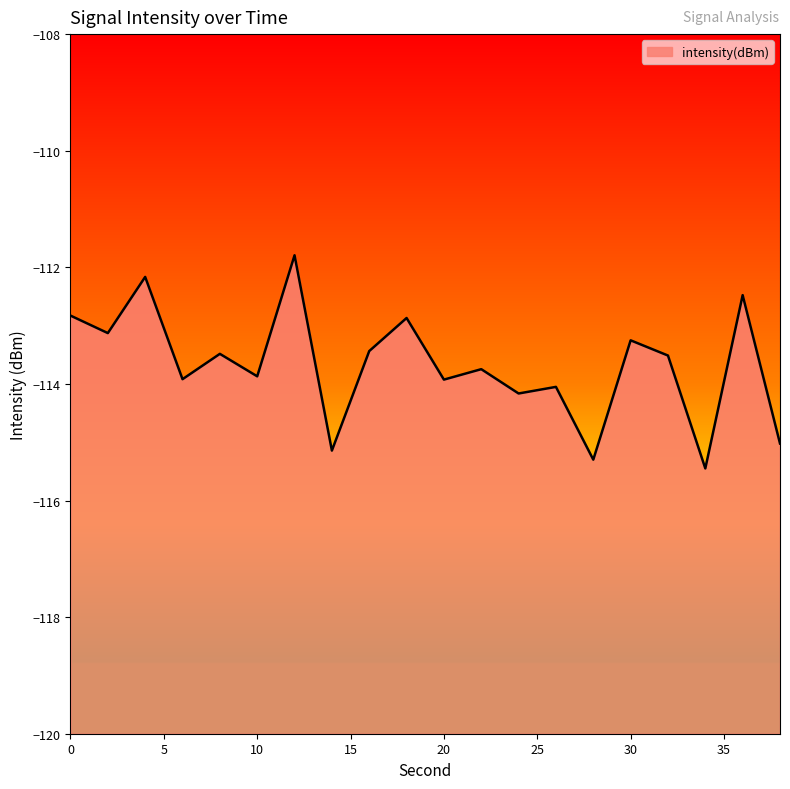

Which label corresponds to the smallest value in the chart?

34